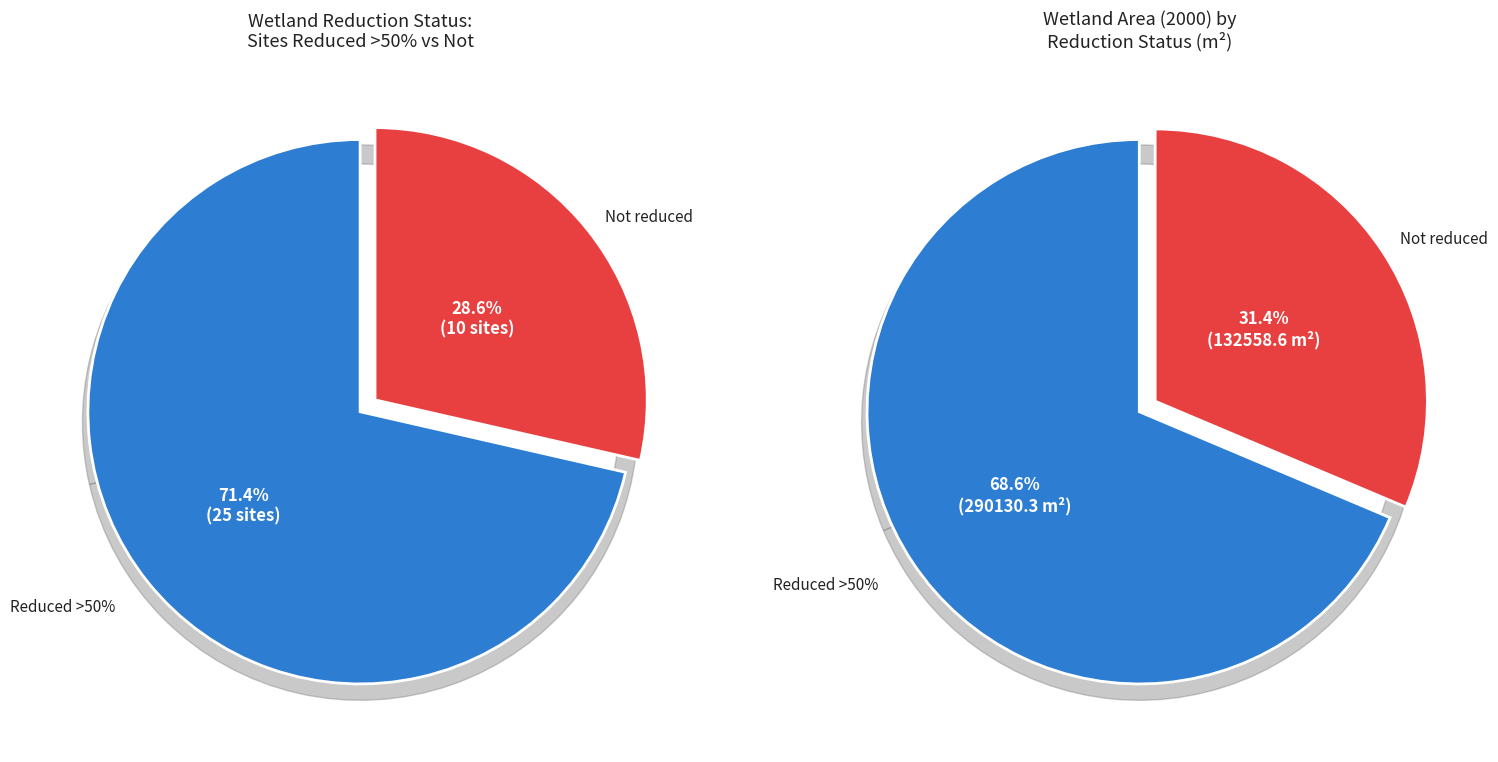

To the nearest percent, what is the combined percentage of no and yes?

100%